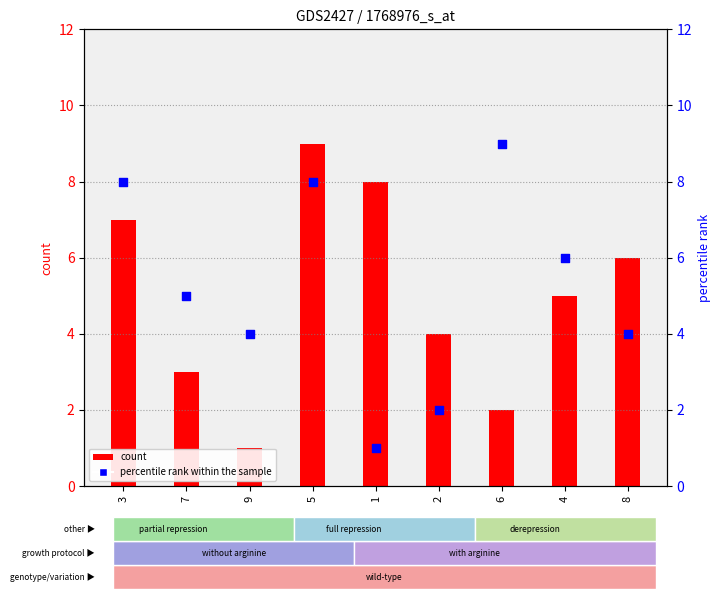

Which series reaches the maximum Y coordinate?

count